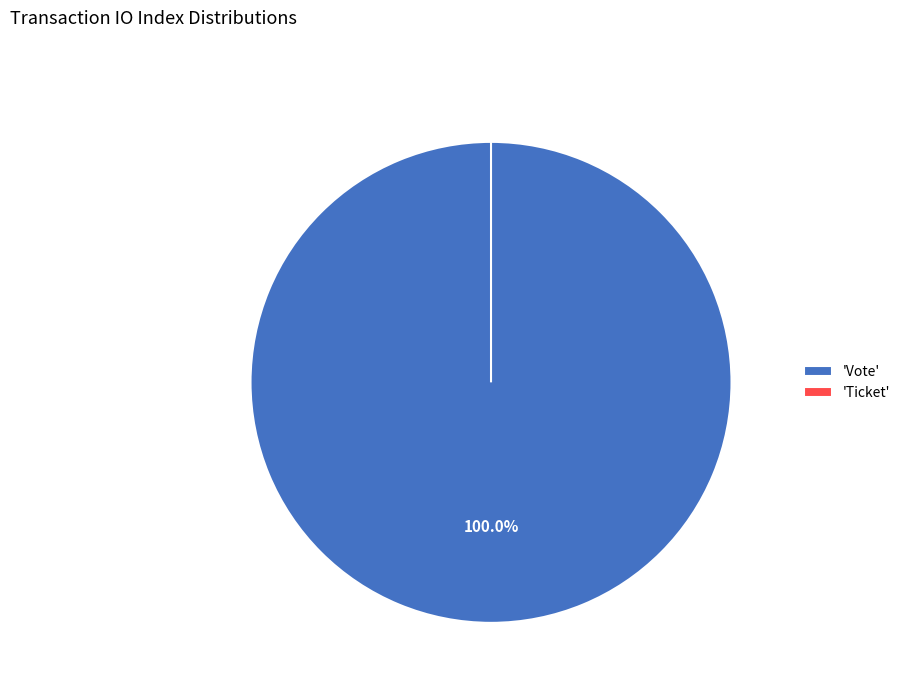

Which has a higher value, Ticket or Vote?

Vote